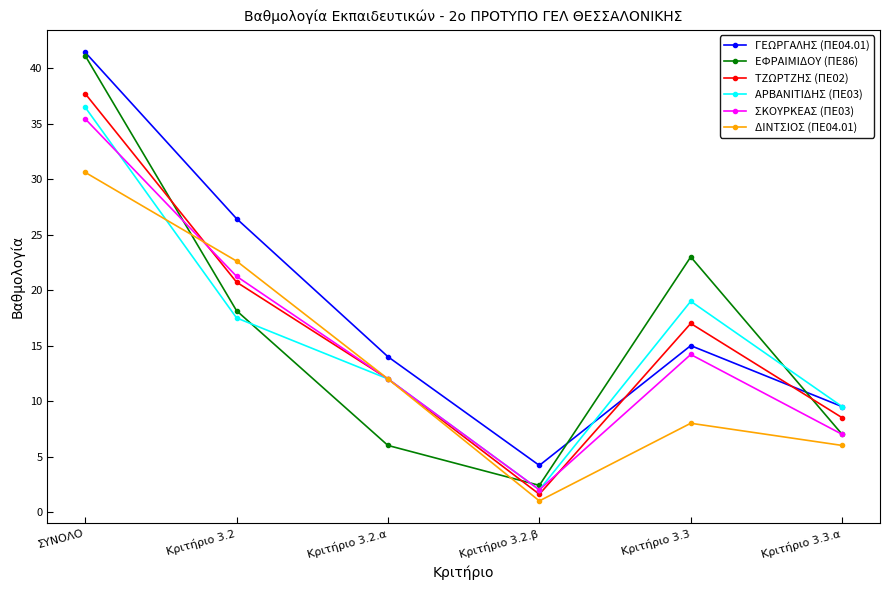

Count the number of categories in the chart.

6